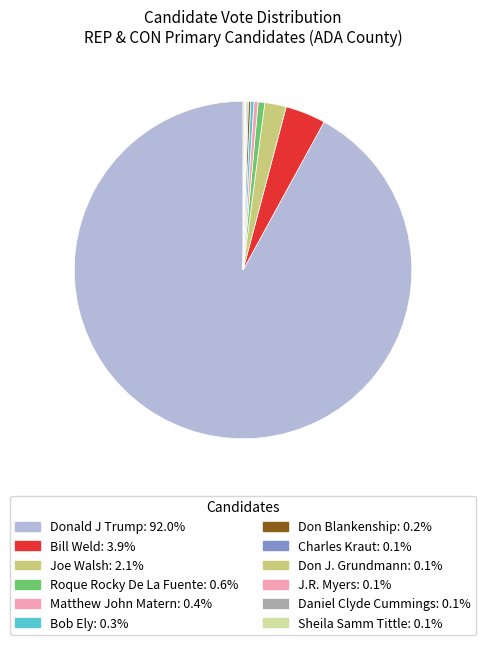

Which category has the smallest portion of the pie?

Daniel Clyde Cummings